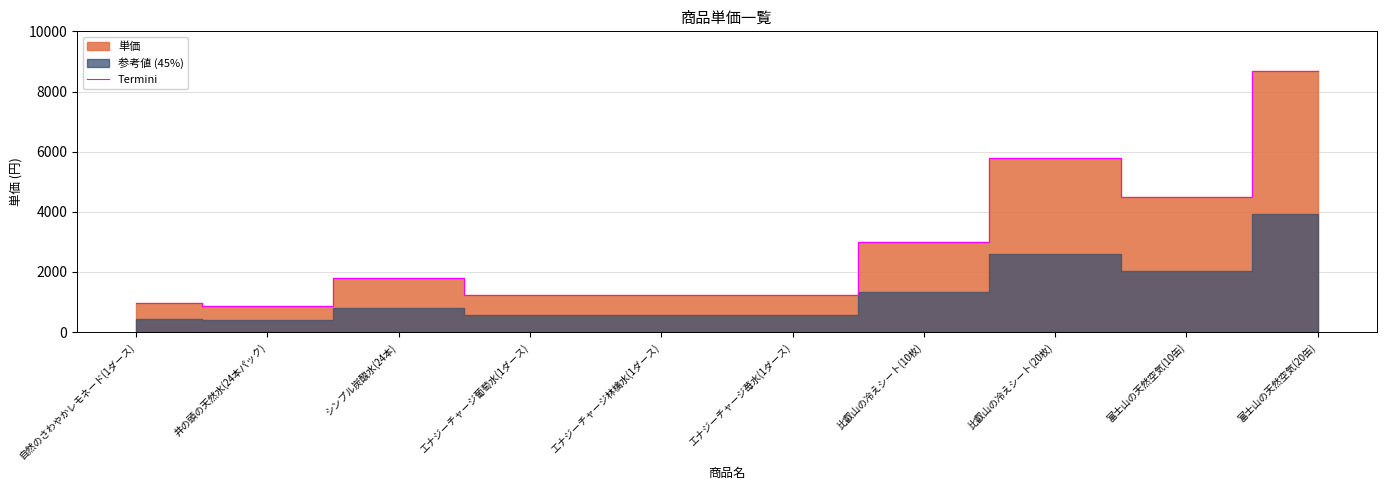

What is the label of the 9th point from the left?

富士山の天然空気(10缶)